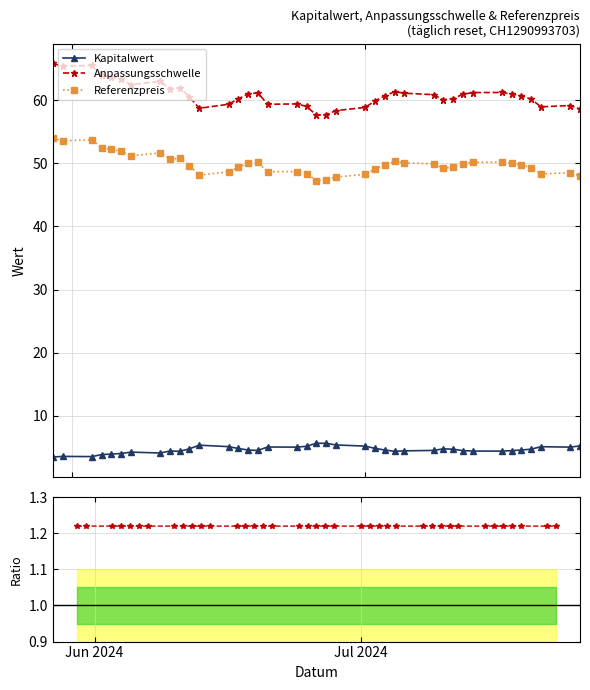

What is the difference between the second highest and minimum values in the Referenzpreis series?

6.5